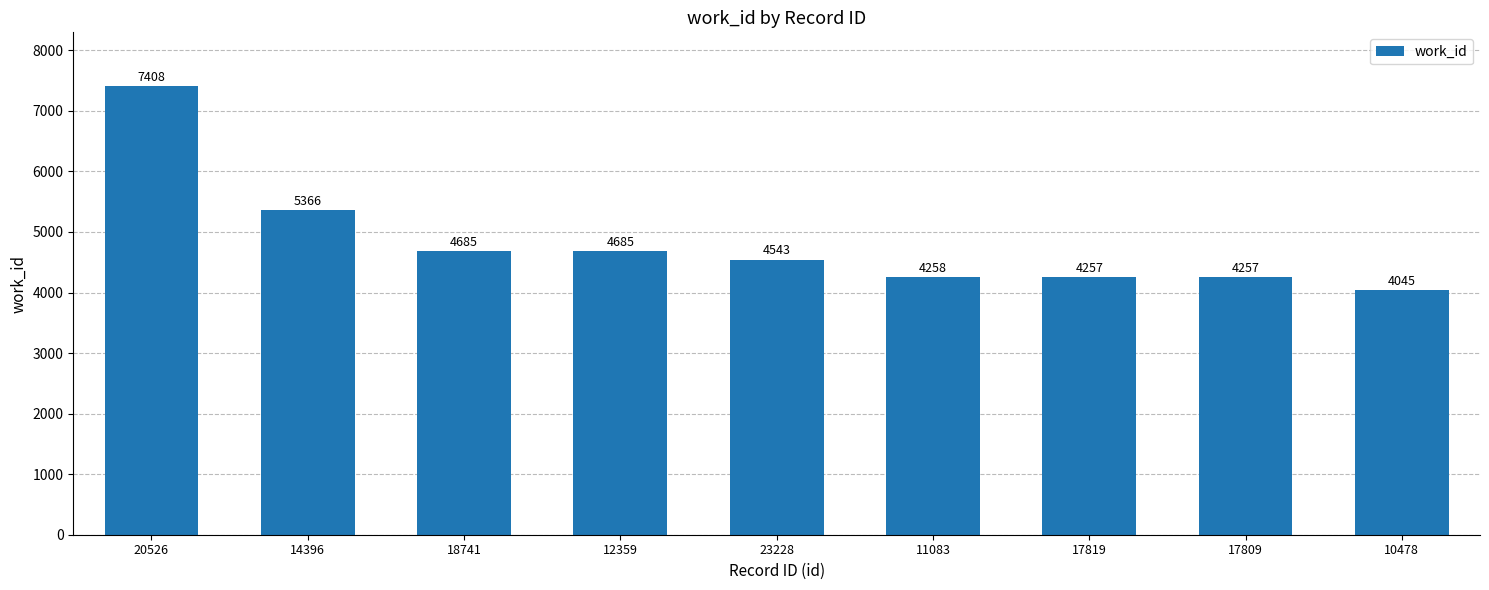

What is the label of the 9th bar from the left?

10478